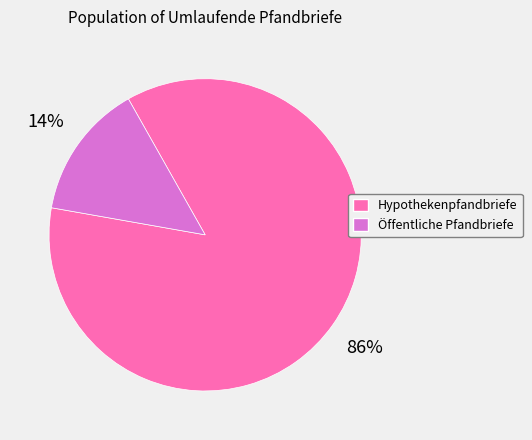

Approximately how many times larger is the value at Hypothekenpfandbriefe compared to Öffentliche Pfandbriefe?

6.1